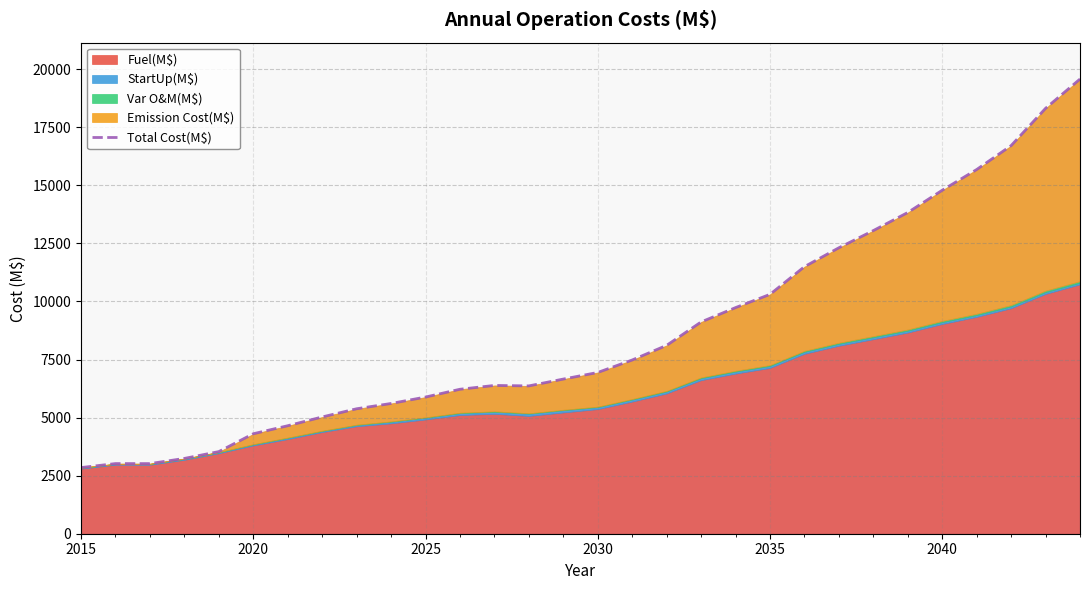

The value of Total Cost(M$) at 2025 is 5884.0. True or false?

True